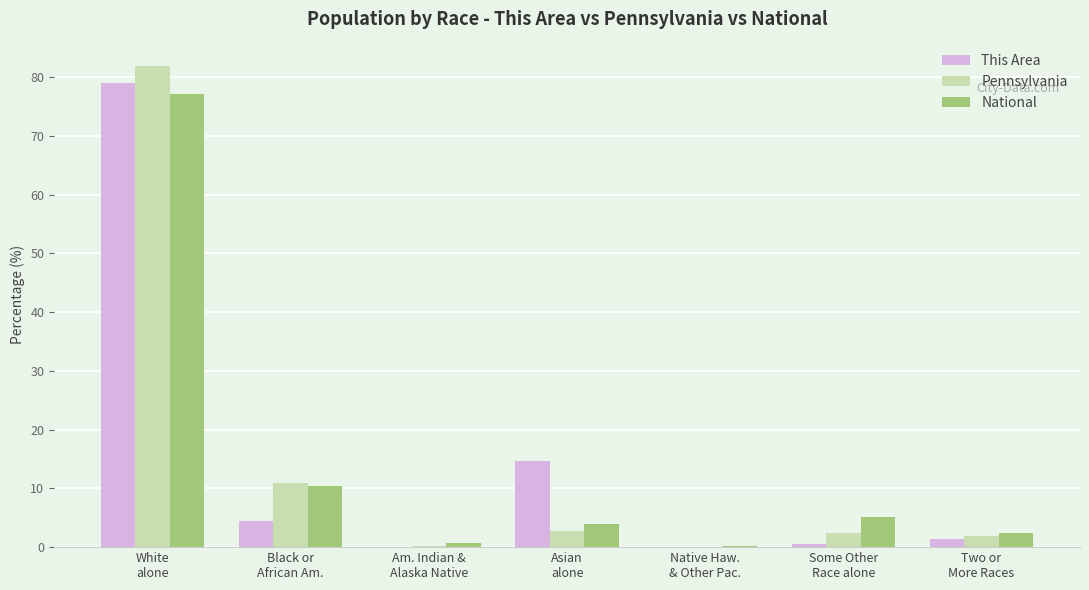

What is the sum of all Pennsylvania values?

100.0